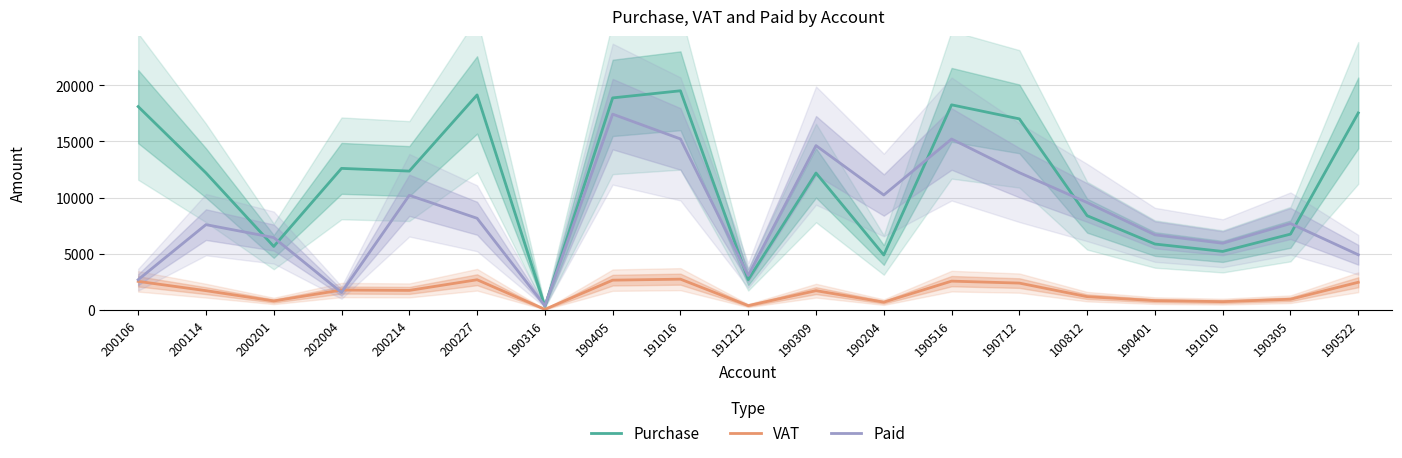

Reading left to right, what are all the values shown in this chart?

Purchase: 200106=18107.4	200114=12197.7	200201=5647.9	202004=12601.7	200214=12360.1	200227=19145.5	190316=317.2	190405=18881.6	191016=19514.8	191212=2685.6	190309=12190.0	190204=4886.3	190516=18263.0	190712=17011.9	100812=8385.4	190401=5861.3	191010=5203.3	190305=6744.8	190522=17540.2
VAT: 200106=2535.0	200114=1707.7	200201=790.7	202004=1764.2	200214=1730.4	200227=2680.4	190316=44.4	190405=2643.4	191016=2732.1	191212=376.0	190309=1706.6	190204=684.1	190516=2556.8	190712=2381.7	100812=1174.0	190401=820.6	191010=728.5	190305=944.3	190522=2455.6
Paid: 200106=2685.3	200114=7589.7	200201=6438.6	202004=1544.0	200214=10204.4	200227=8156.6	190316=361.6	190405=17434.1	191016=15225.9	191212=3061.6	190309=14632.0	190204=10230.2	190516=15217.0	190712=12219.8	100812=9559.3	190401=6681.9	191010=5931.8	190305=7689.1	190522=4906.7